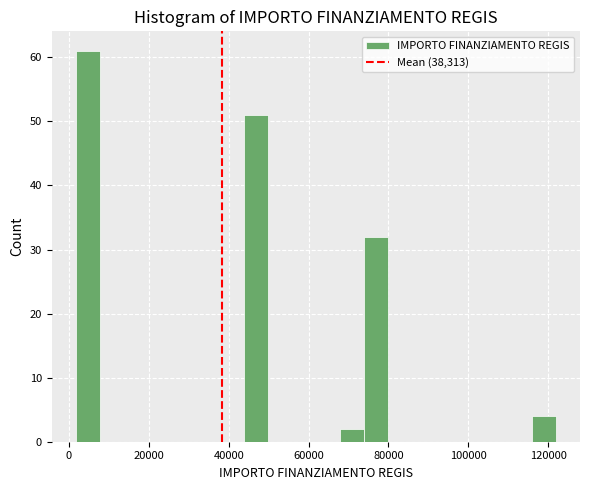

Read against the x-axis, roughly where is the centre of the tallest bar?

4000